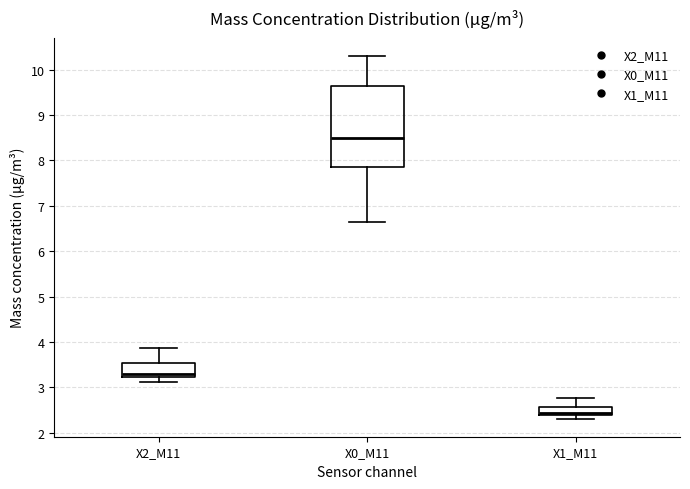

Which box is the tallest, from its lower edge to its upper edge?

X0_M11